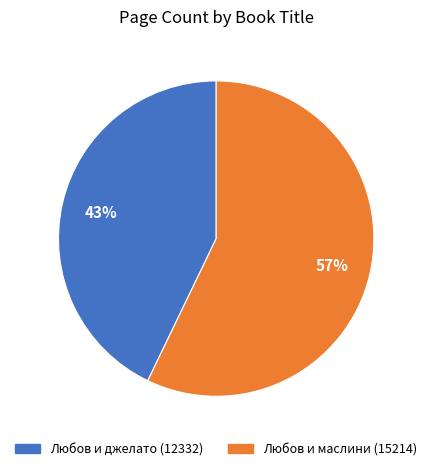

Approximately how many times larger is the value at Любов и маслини (15214) compared to Любов и джелато (12332)?

1.3